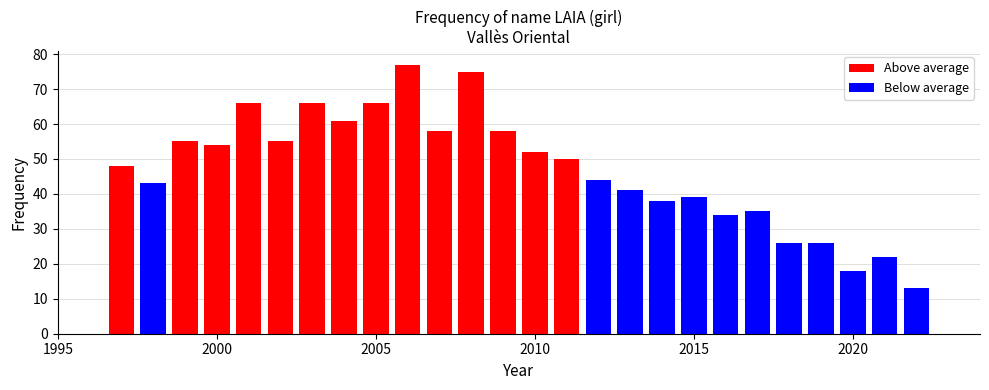

Reading right to left, transcribe all the data shown in this chart.

1997=48	1998=43	1999=55	2000=54	2001=66	2002=55	2003=66	2004=61	2005=66	2006=77	2007=58	2008=75	2009=58	2010=52	2011=50	2012=44	2013=41	2014=38	2015=39	2016=34	2017=35	2018=26	2019=26	2020=18	2021=22	2022=13